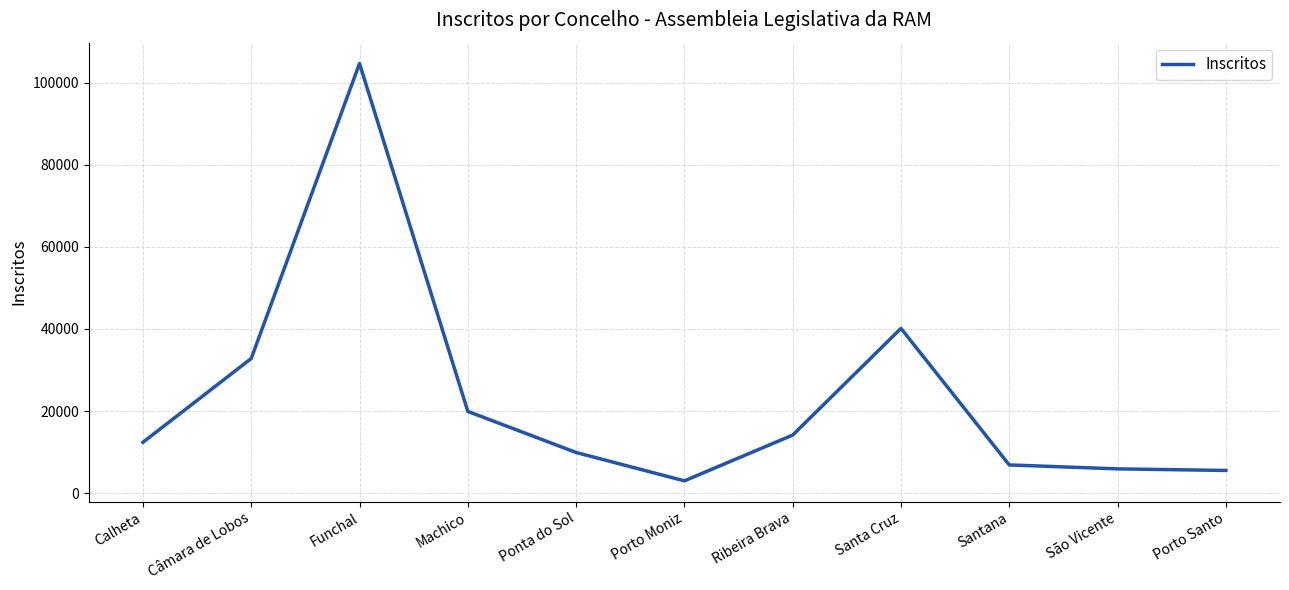

What is the smallest value displayed?

3007